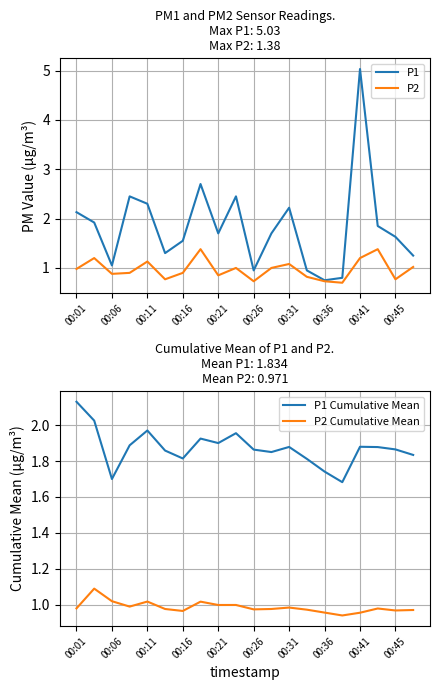

The P1 series shows 0.2 at 00:36. True or false?

False